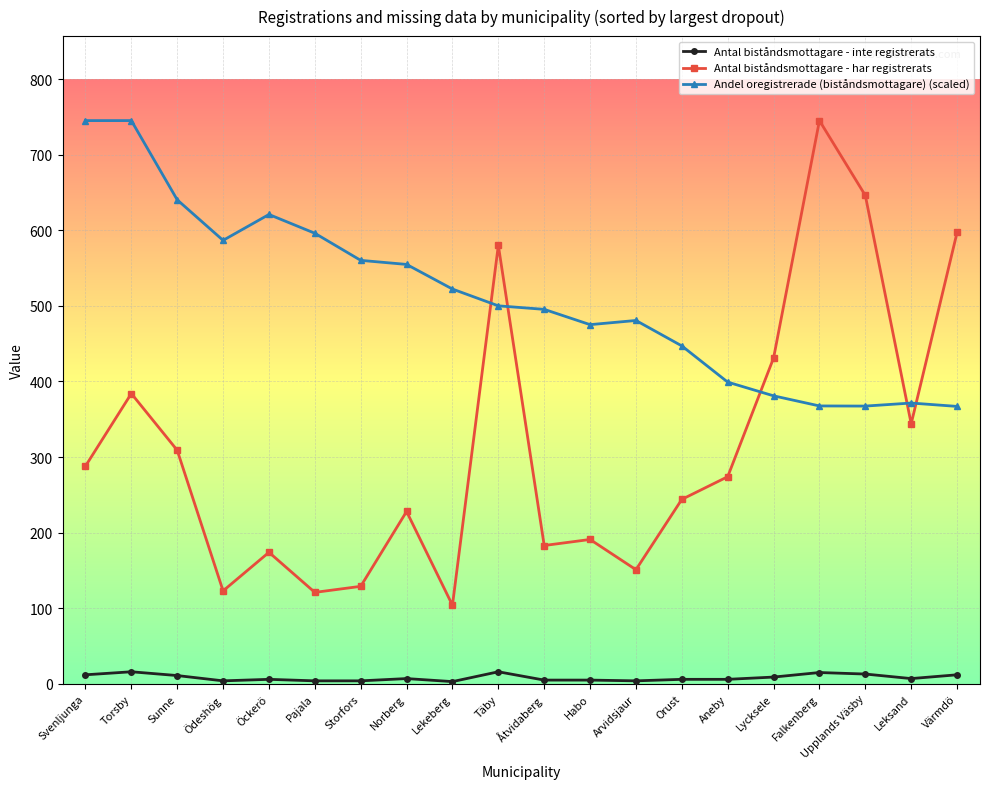

True or false: Antal biståndsmottagare - inte registrerats and Antal biståndsmottagare - har registrerats intersect in this chart.

False